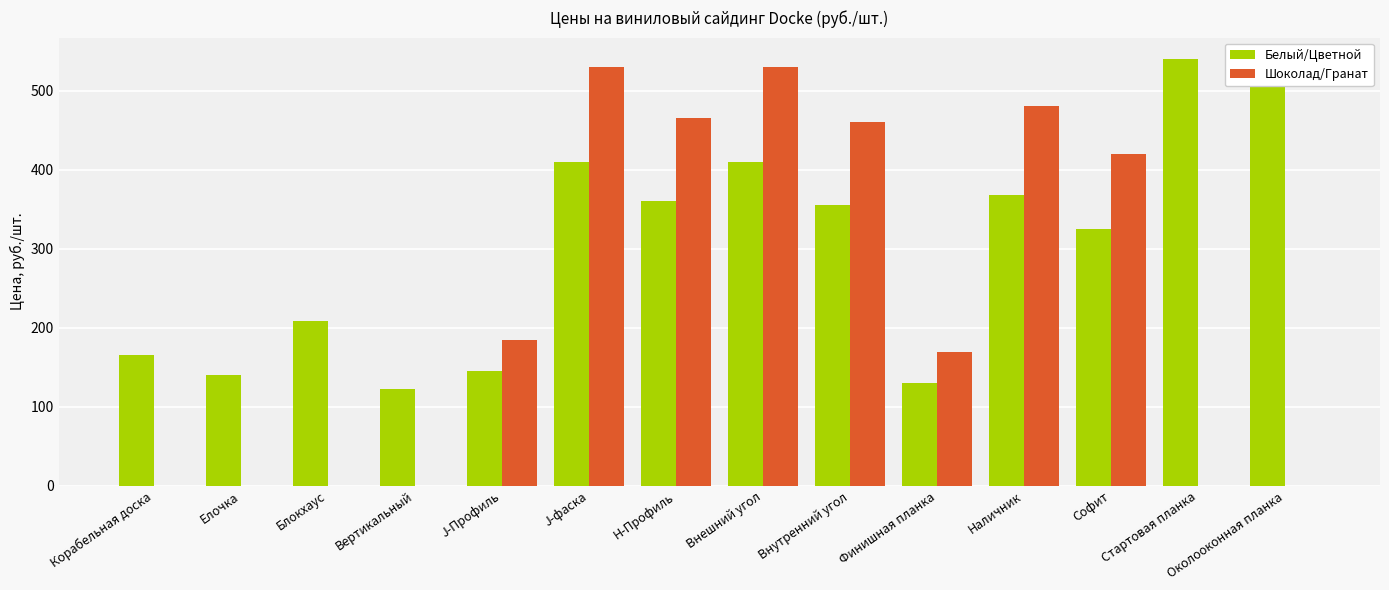

Between Вертикальный and Стартовая планка, which series saw the biggest shift?

Белый/Цветной